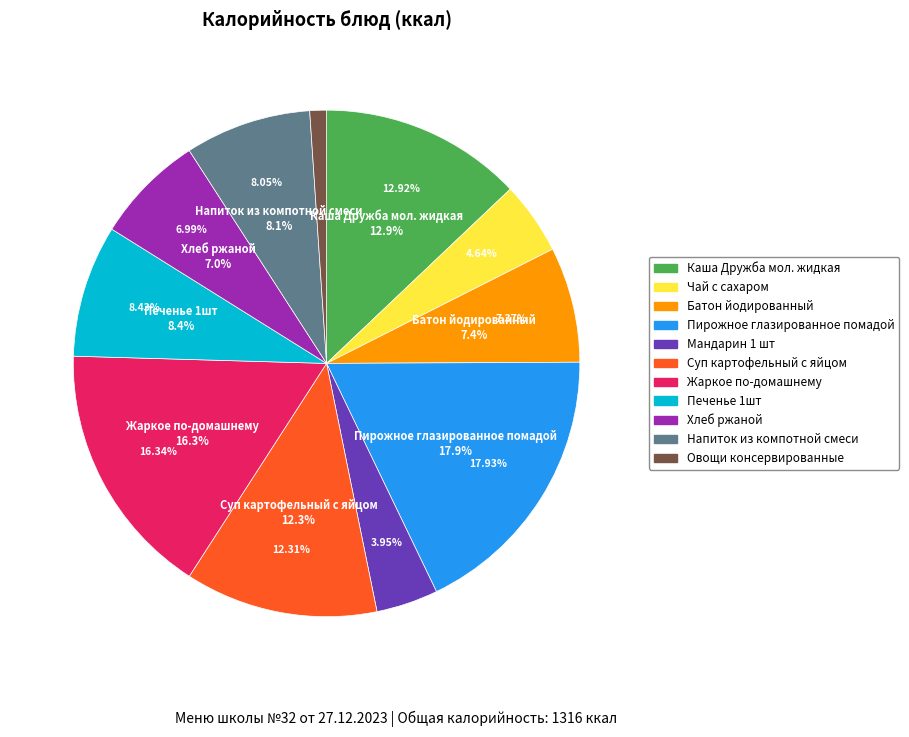

The Печенье 1шт slice represents 8% of the pie. True or false?

True